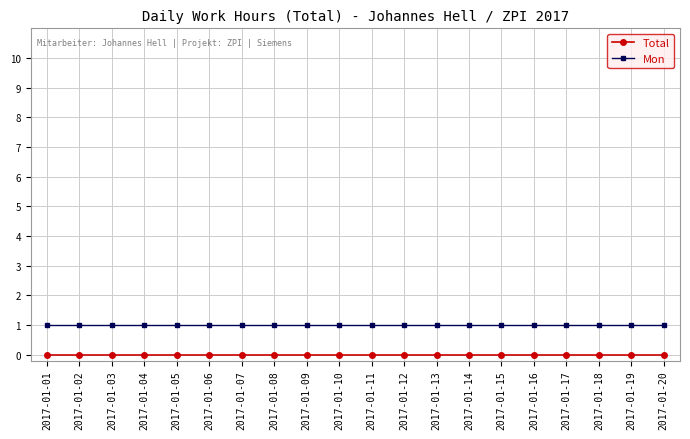

True or false: Total and Mon intersect in this chart.

False